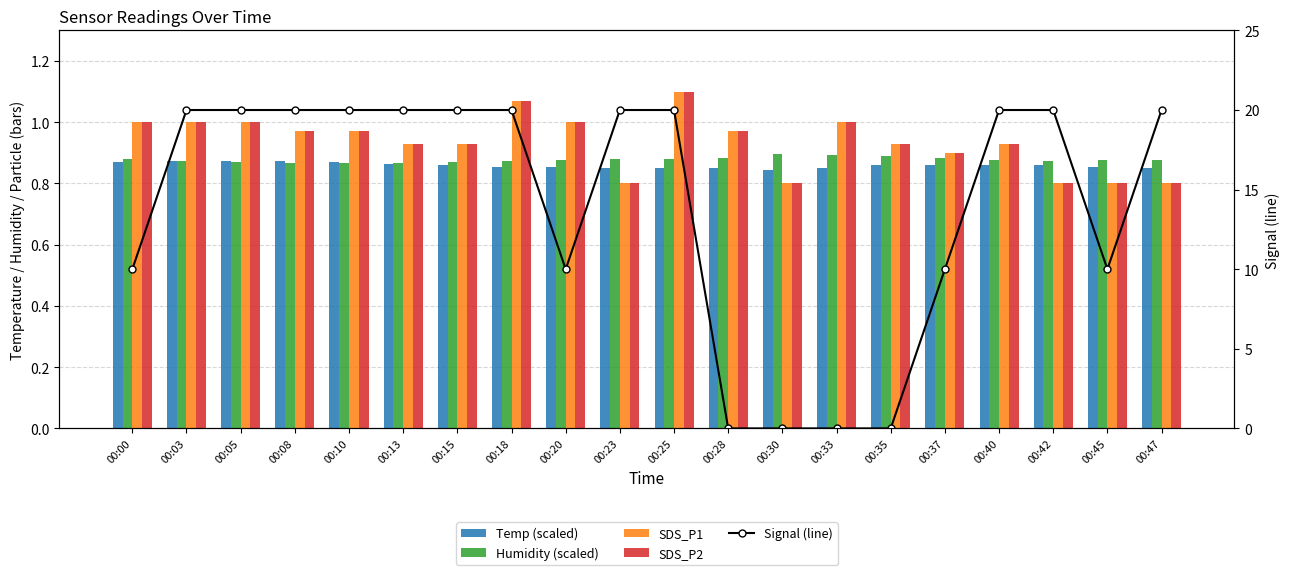

How many Signal (line) values are between 10 and 20?

16